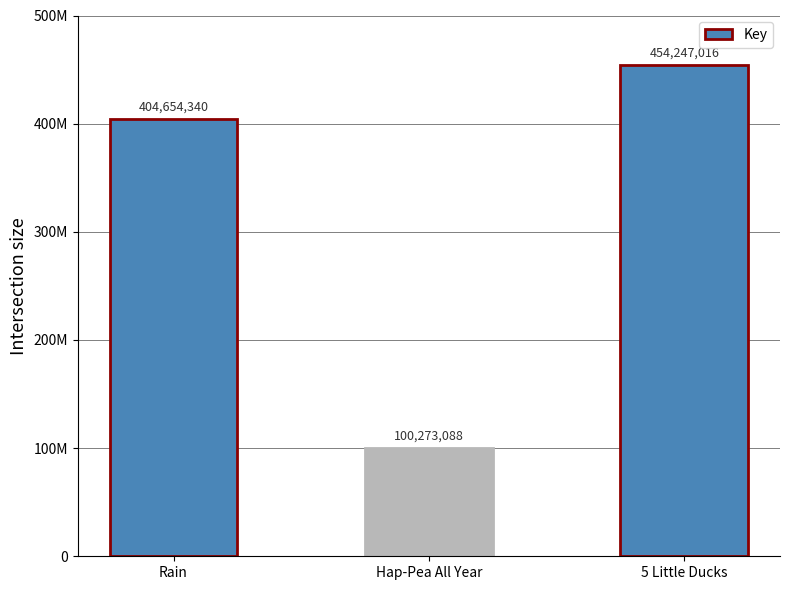

Where does the data first go above 404654340?

5 Little Ducks